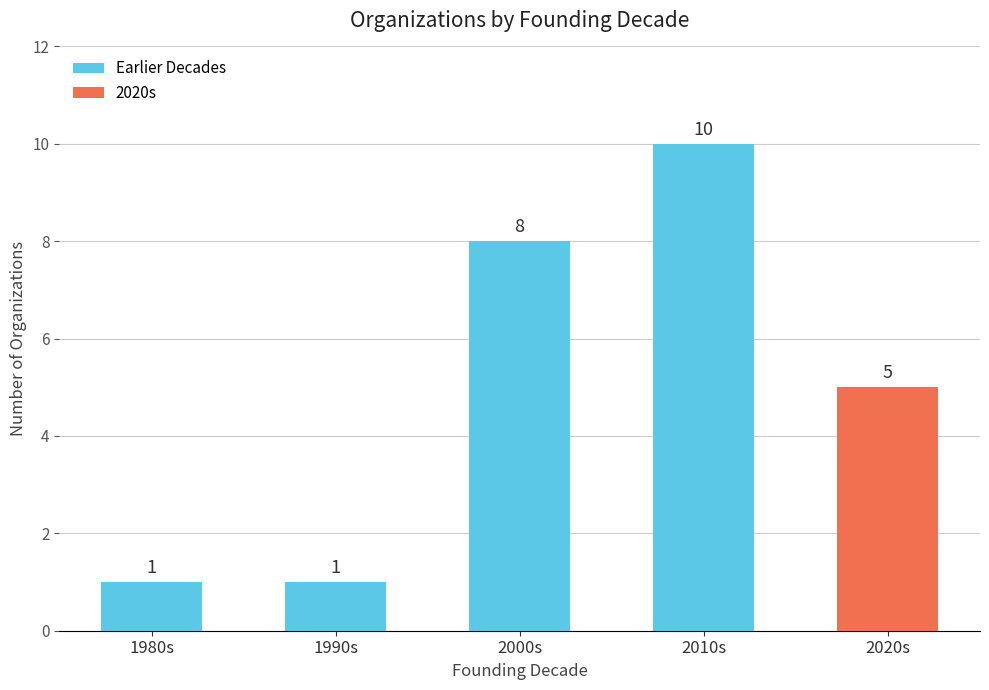

What is the ratio of the value at 1990s to the value at 2020s?

0.2